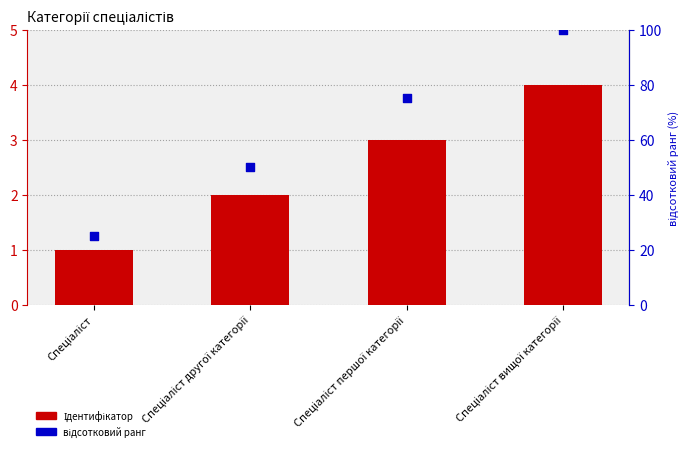

What are all the series names shown in the legend?

Ідентифікатор, відсотковий ранг